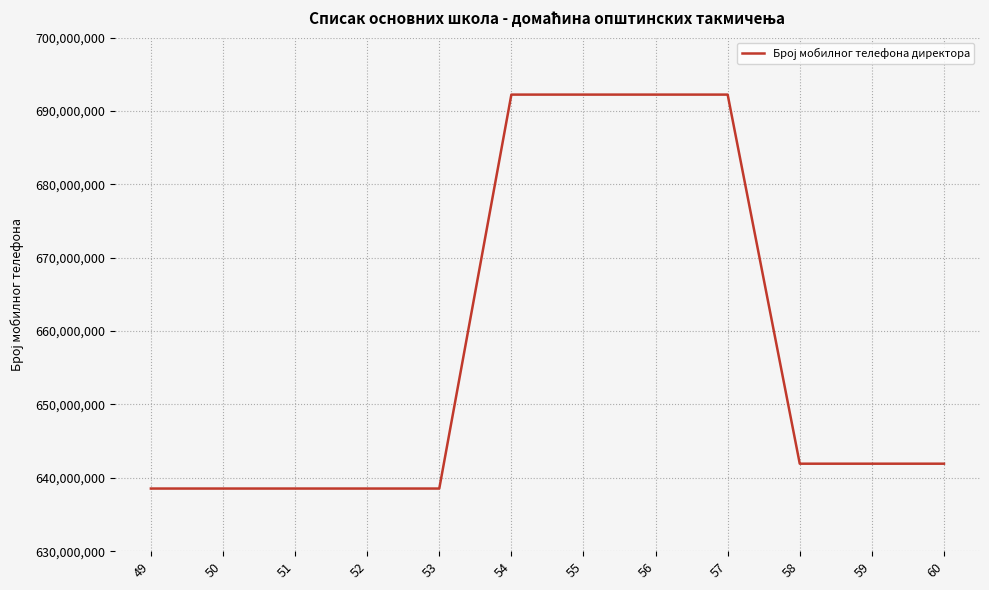

Reading right to left, list all the values displayed in this chart.

60=641926802	59=641926802	58=641926802	57=692240609	56=692240609	55=692240609	54=692240609	53=638538921	52=638538921	51=638538921	50=638538921	49=638538921